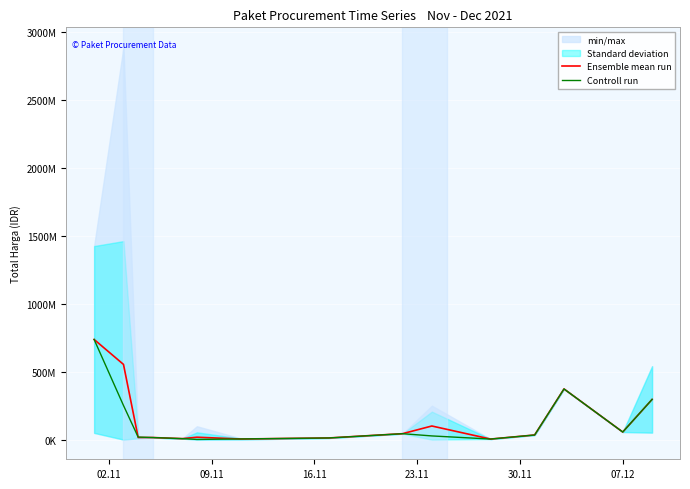

At which label does Ensemble mean run first exceed 34292000?

02.11